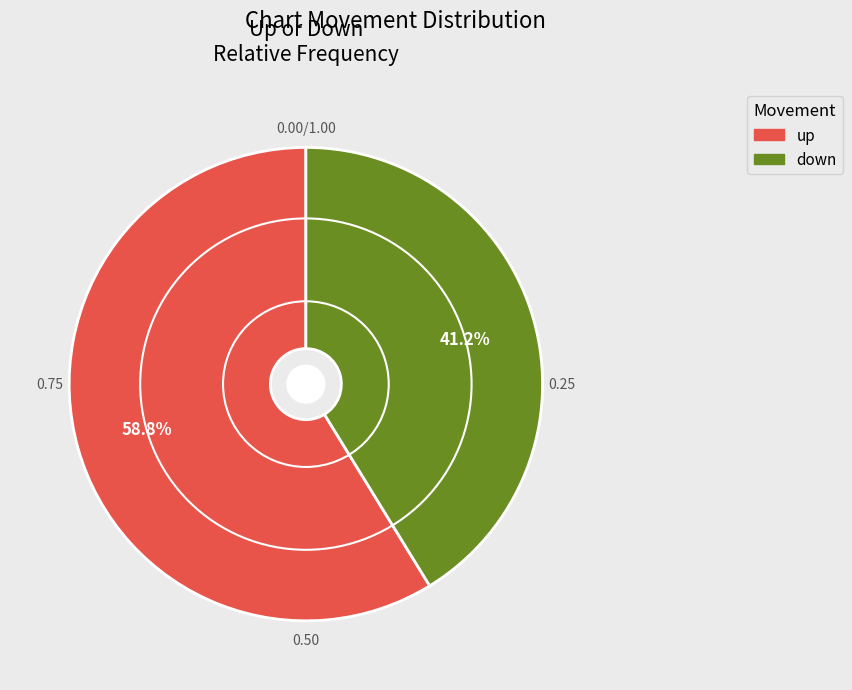

To the nearest percent, what is the difference between the down and up slice percentages?

18%